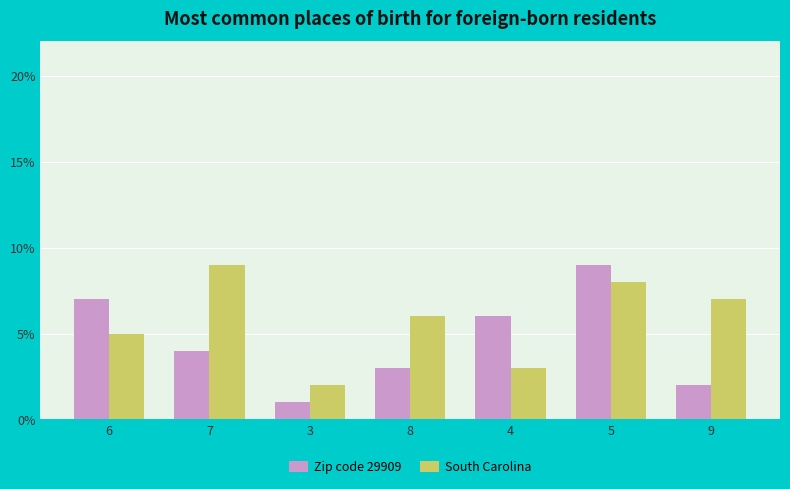

How many groups of bars are there?

7